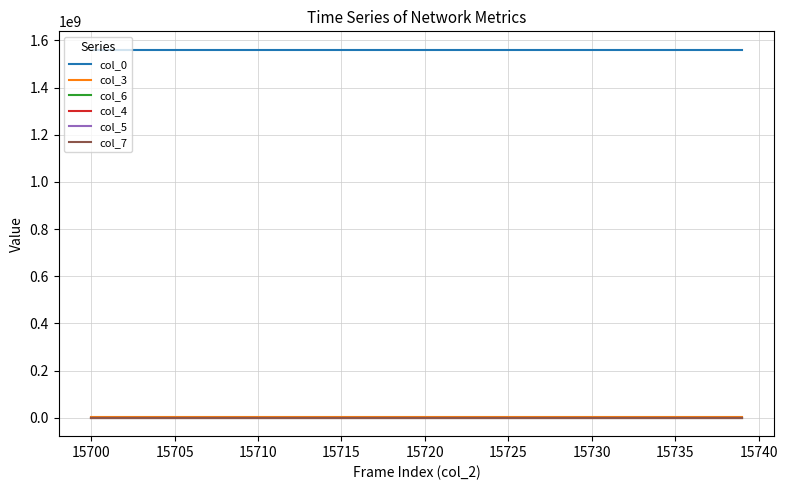

What is the difference between the second highest and minimum values in the col_3 series?

428.0